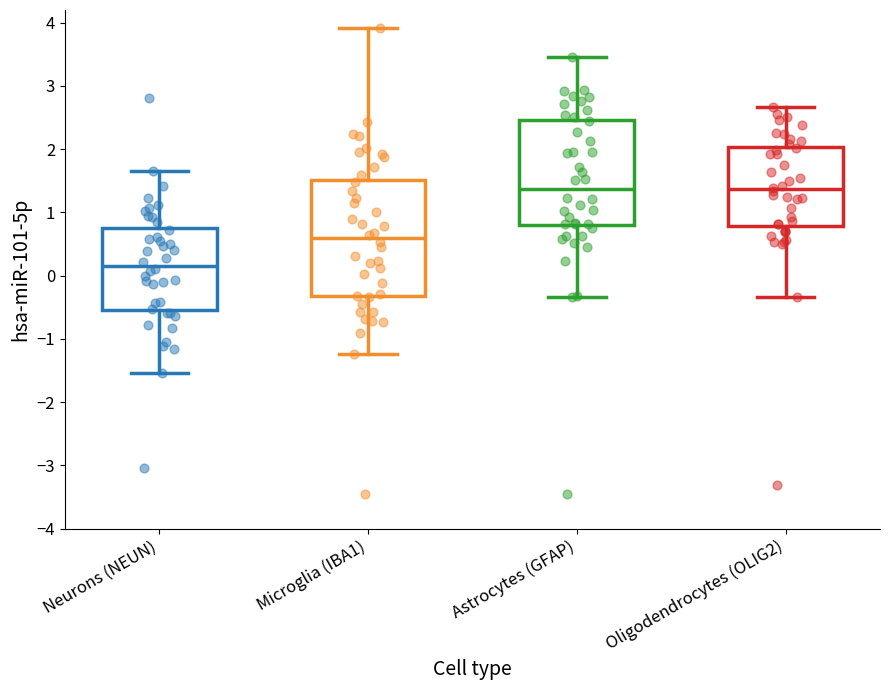

Which box's median line is the lowest?

Neurons (NEUN)